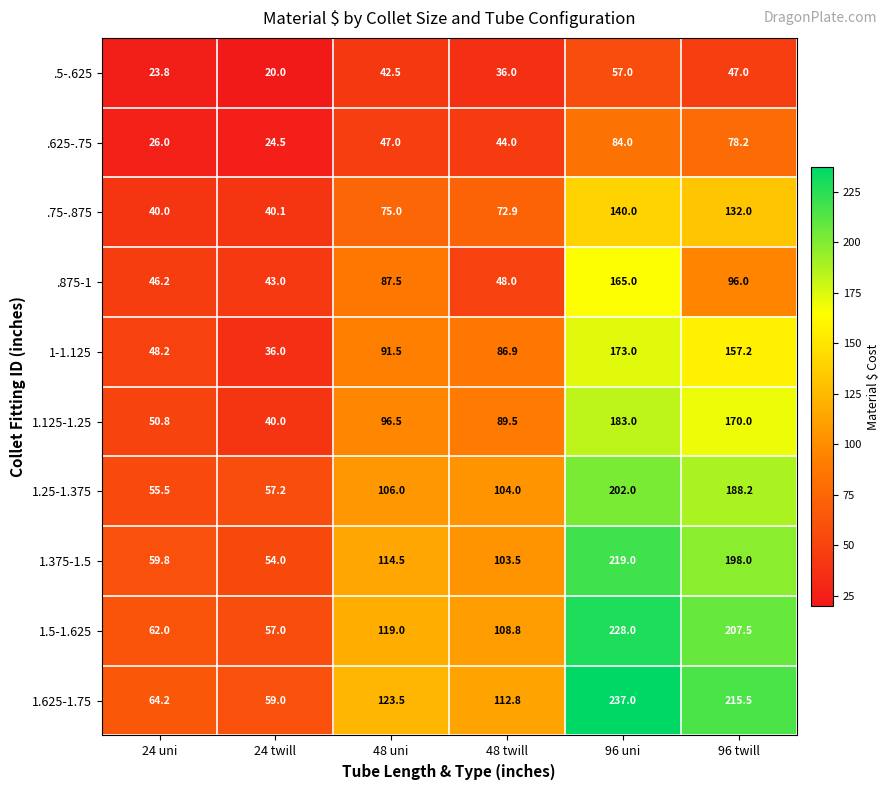

Which series changed the most between 24 twill and 96 uni?

1.625-1.75